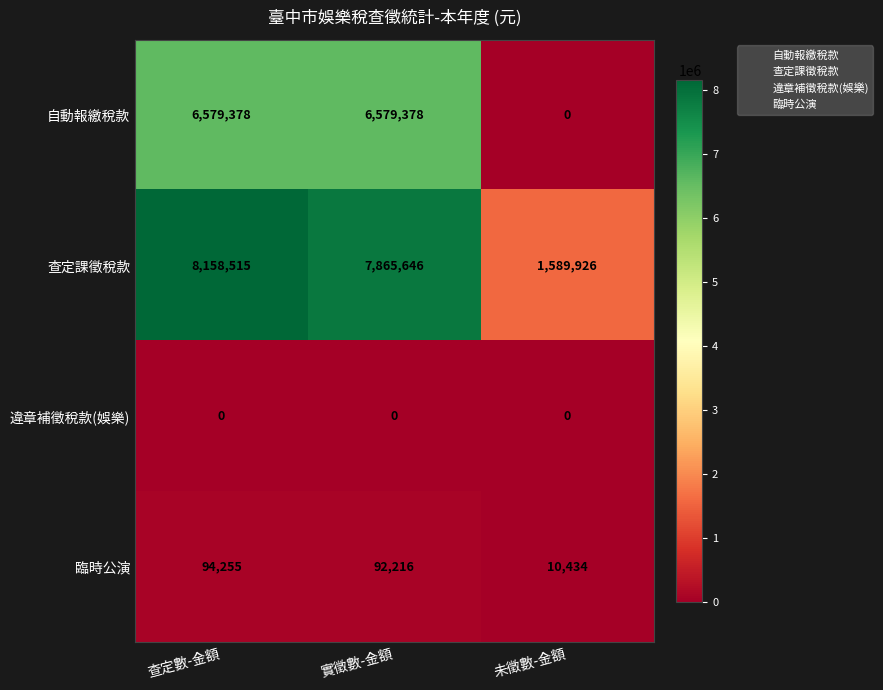

At 查定數-金額, list the series in order from smallest to largest.

違章補徵稅款(娛樂), 臨時公演, 自動報繳稅款, 查定課徵稅款